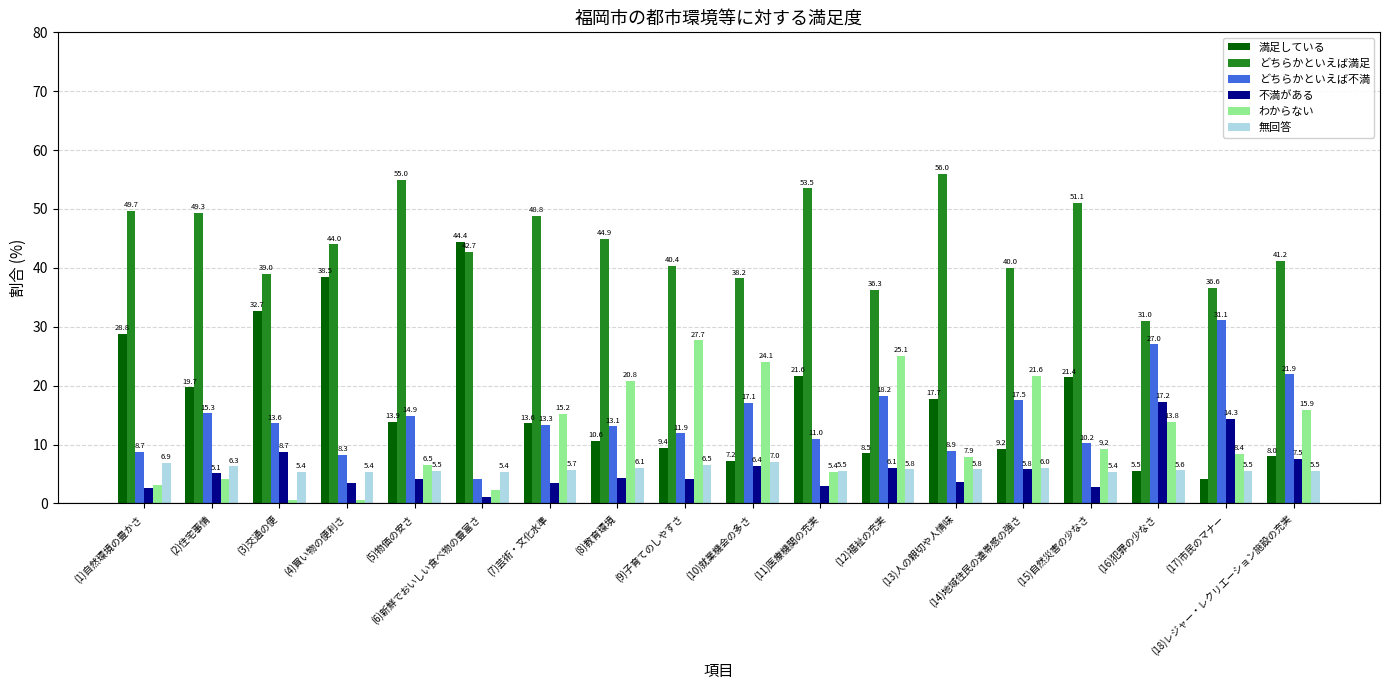

Which series has the largest range (max minus min)?

満足している